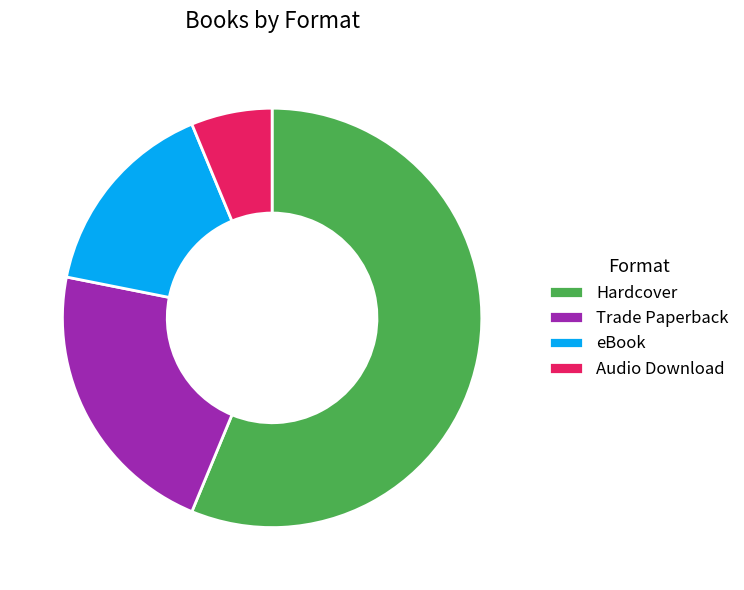

Which slice is the largest?

Hardcover